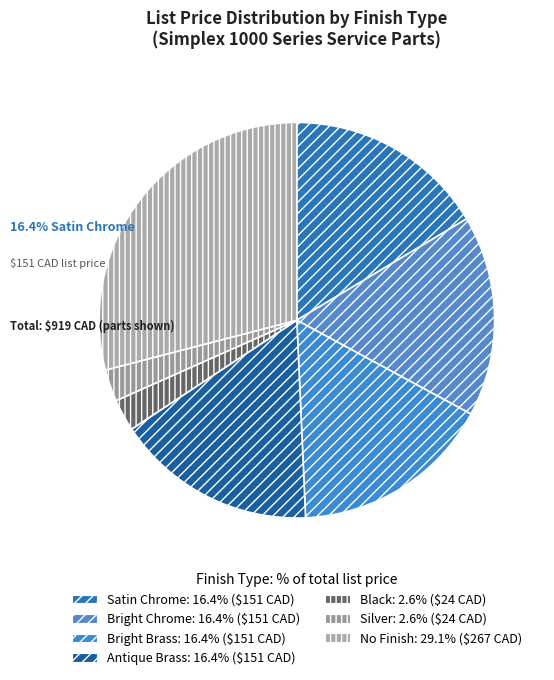

How many slices are in this pie chart?

7